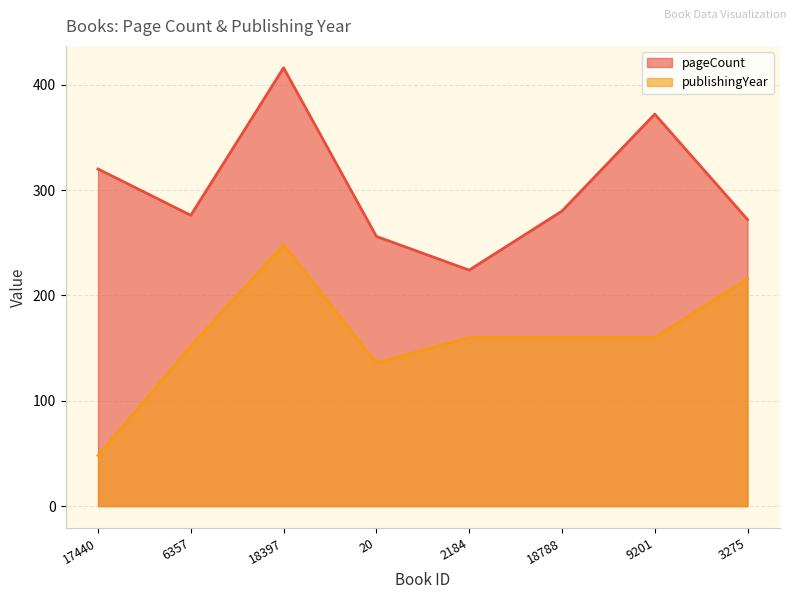

List the series in order of their peak value, lowest first.

publishingYear, pageCount